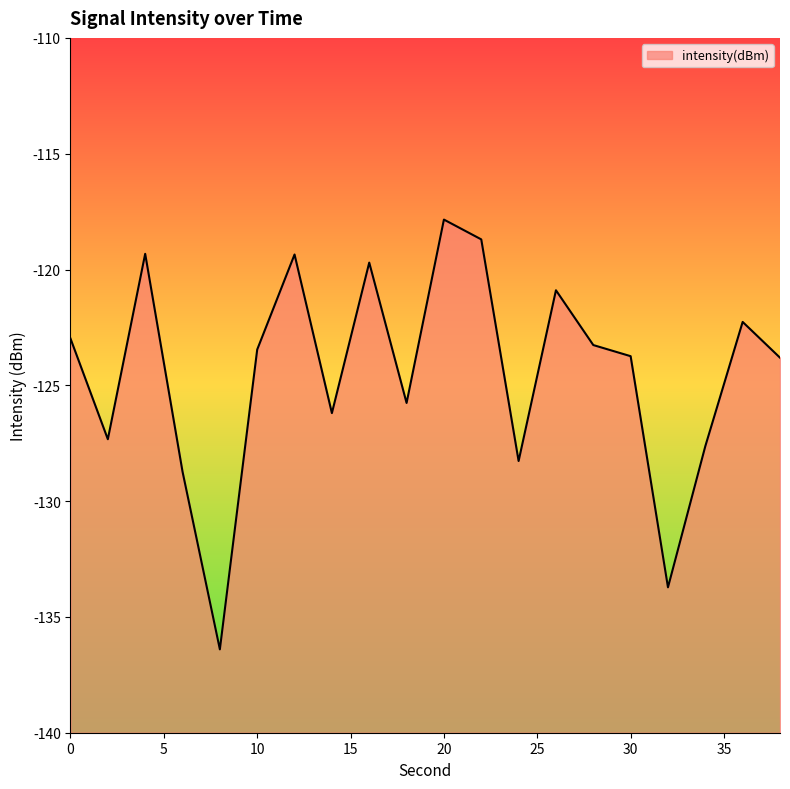

Reading left to right, what are all the values shown in this chart?

0=-123.0	2=-127.3	4=-119.3	6=-128.7	8=-136.4	10=-123.5	12=-119.4	14=-126.2	16=-119.7	18=-125.8	20=-117.8	22=-118.7	24=-128.3	26=-120.9	28=-123.3	30=-123.7	32=-133.7	34=-127.6	36=-122.3	38=-123.8